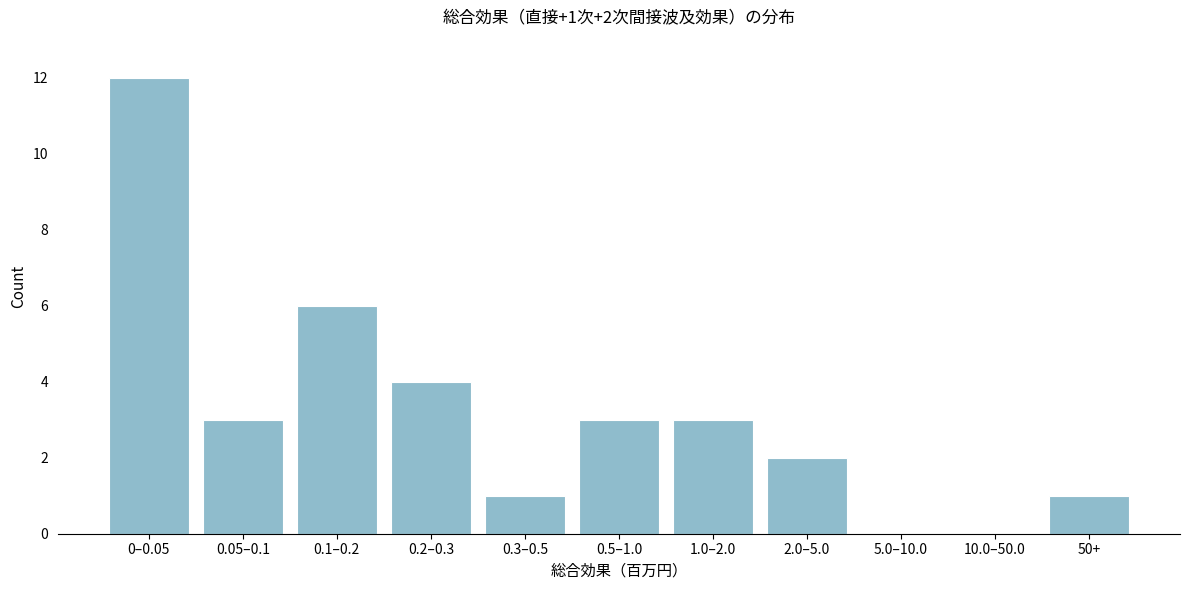

Reading right to left, what are all the values shown in this chart?

50+=1	10.0–50.0=0	5.0–10.0=0	2.0–5.0=2	1.0–2.0=3	0.5–1.0=3	0.3–0.5=1	0.2–0.3=4	0.1–0.2=6	0.05–0.1=3	0–0.05=12